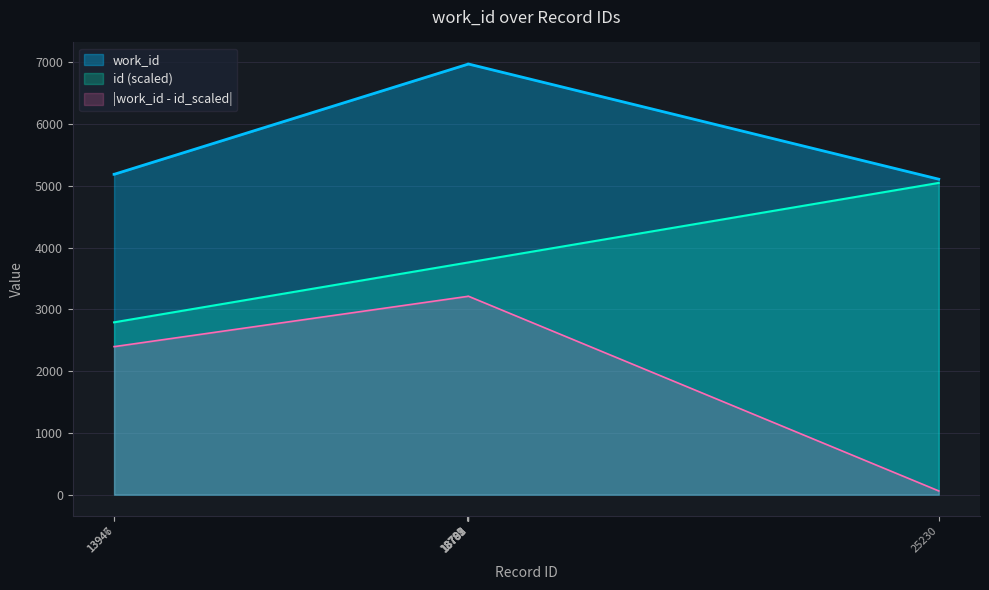

How many distinct data groups are displayed?

3